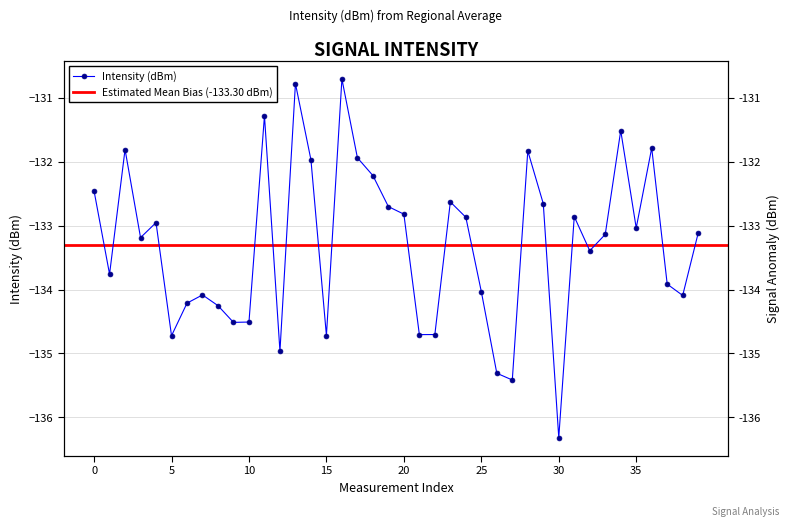

The value at 14 is -132.0. True or false?

True